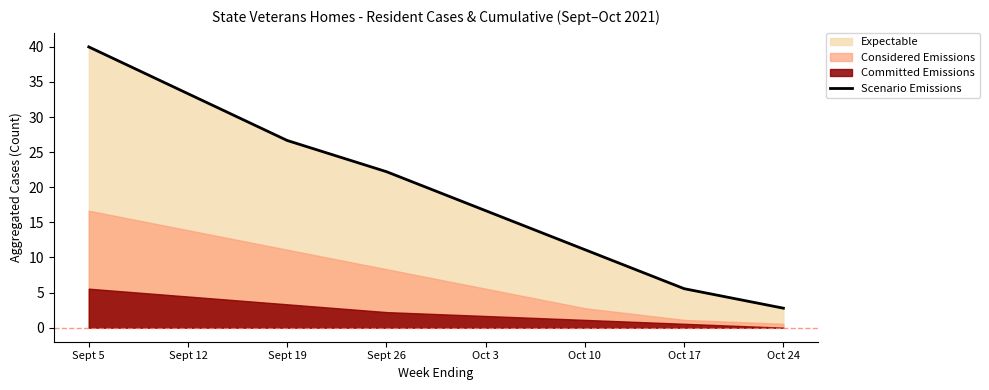

Does the chart have visible grid lines?

No